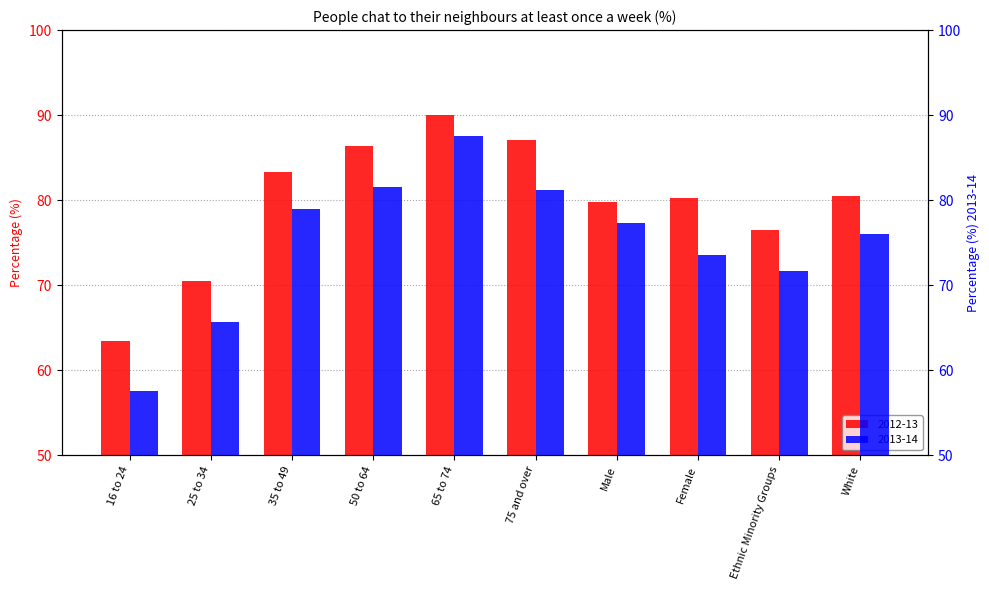

Where is 2013-14 nearest to the value 72?

Ethnic Minority Groups